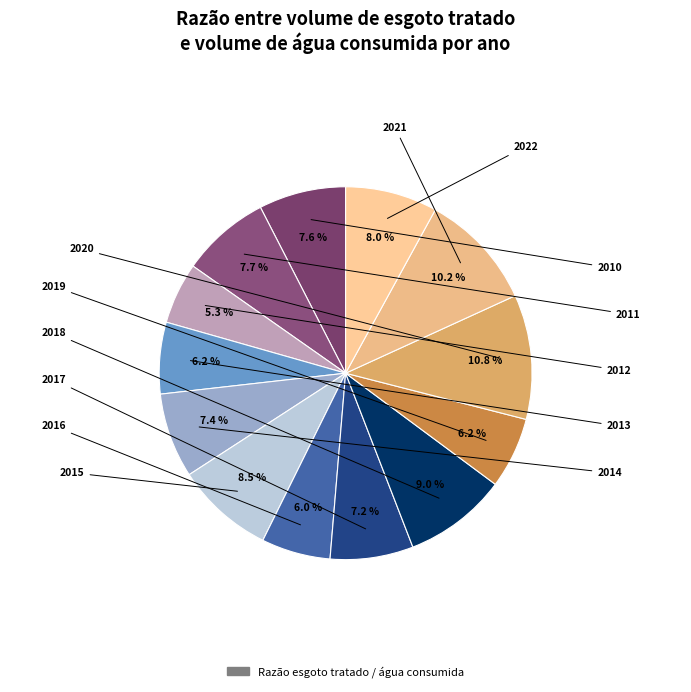

Count the number of slices in the pie.

13